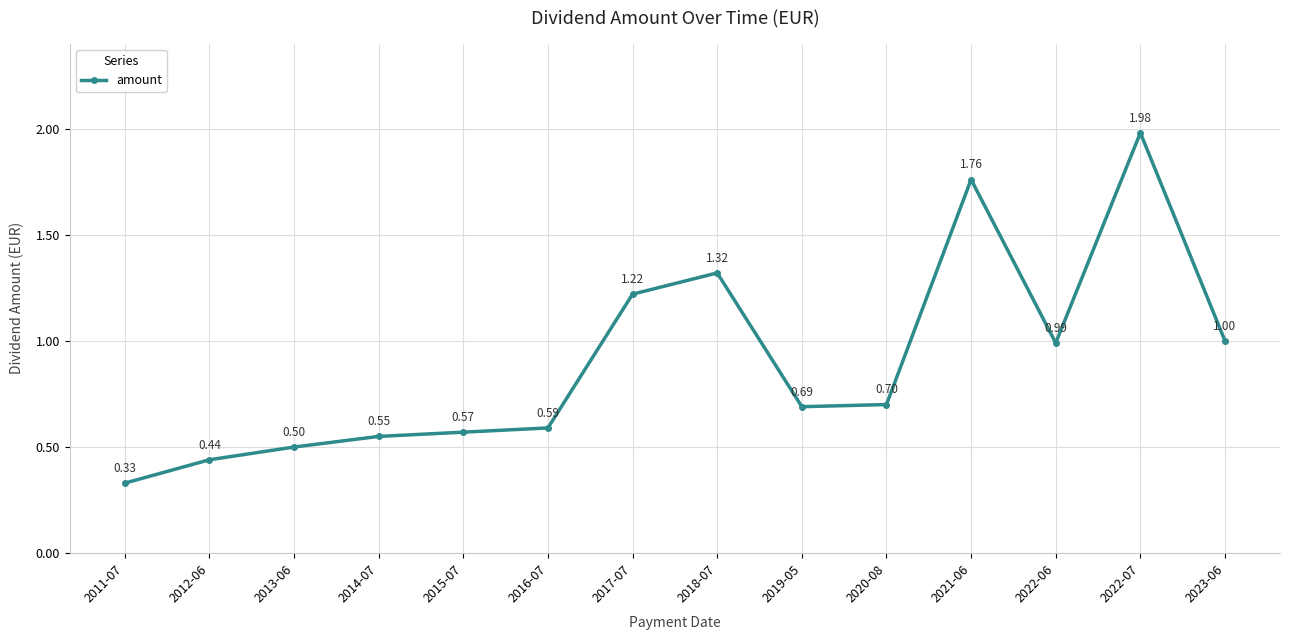

What is the sum of the values at 2011-07 and 2019-05?

1.0